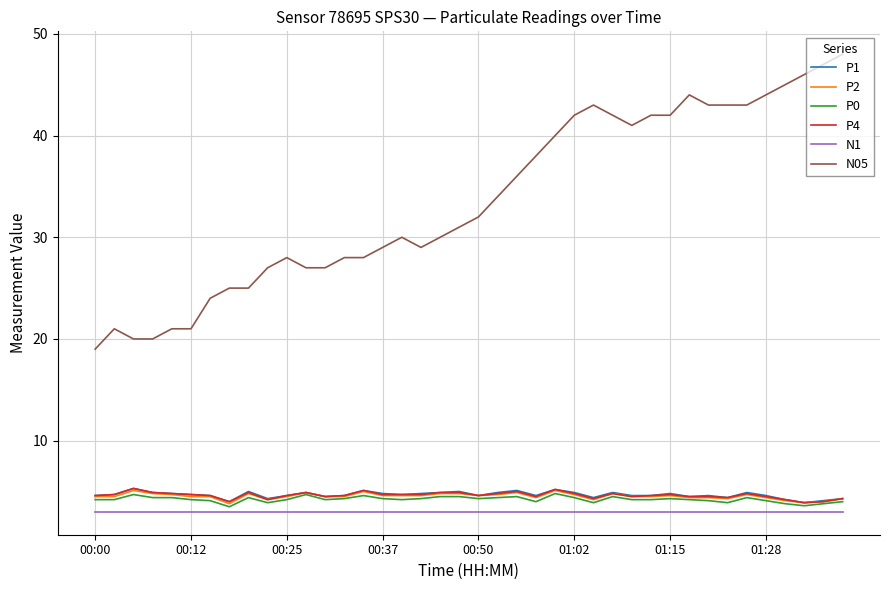

True or false: N05 and P4 intersect in this chart.

False